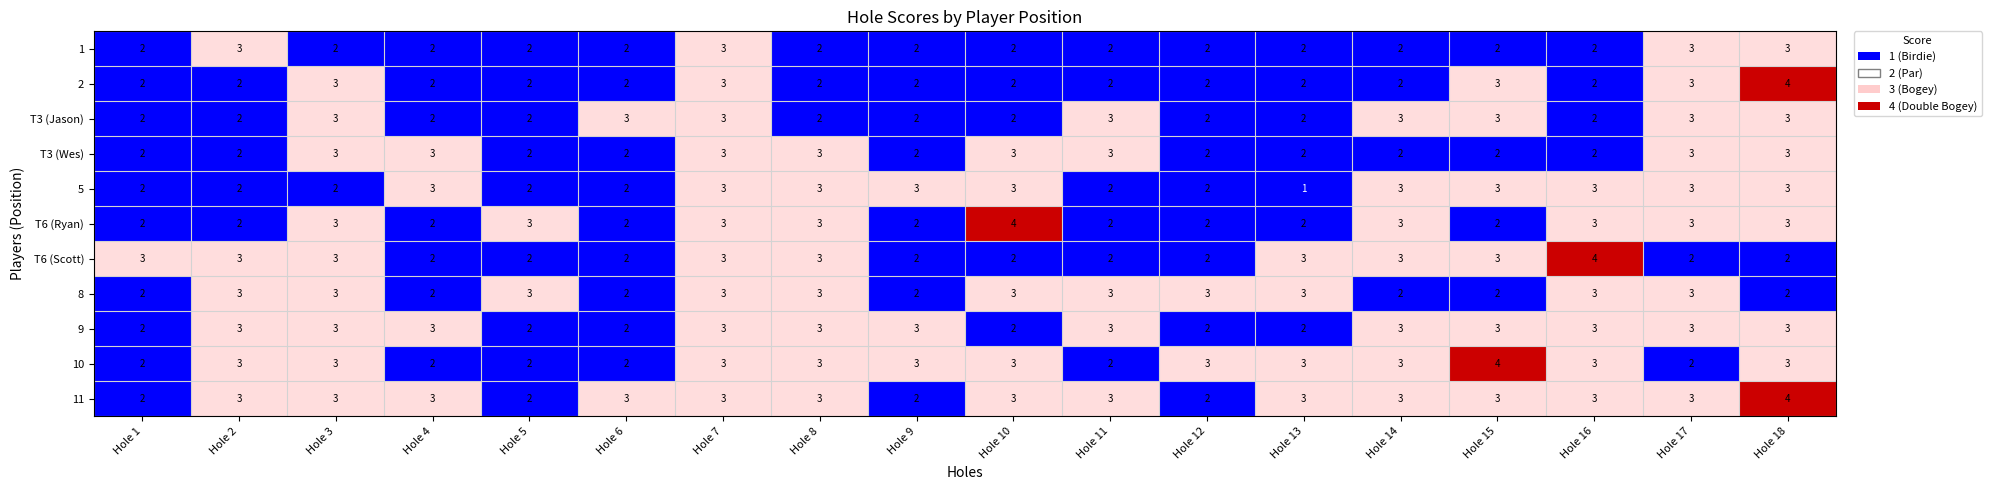

True or false: 1 has a value of 5 at Hole 17.

False